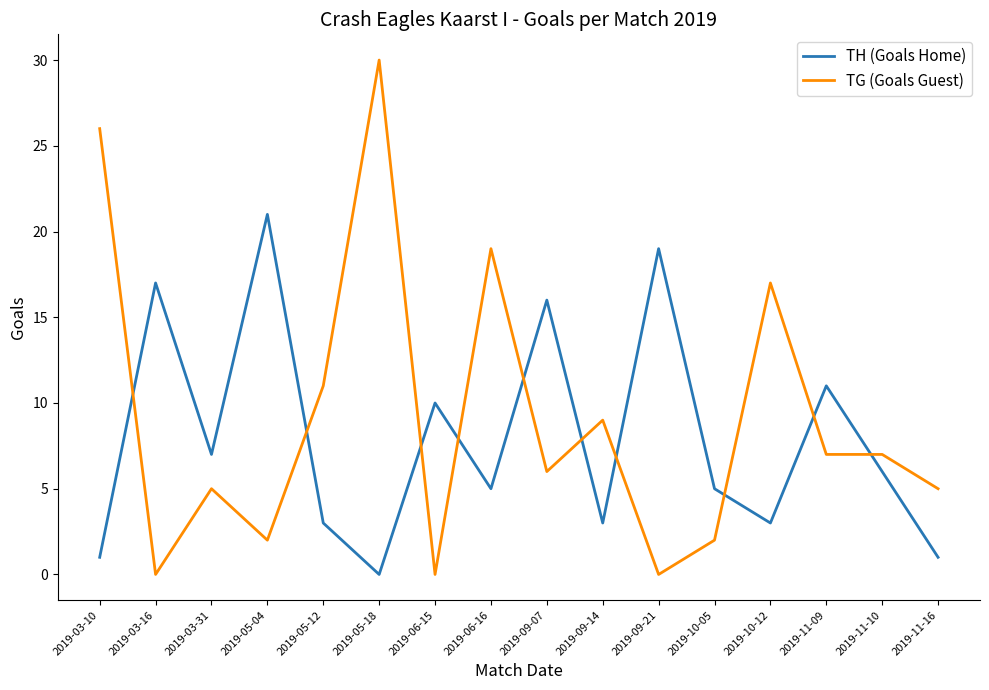

Is the value of TH (Goals Home) at 2019-06-15 greater than the value of TG (Goals Guest) at 2019-05-12?

No